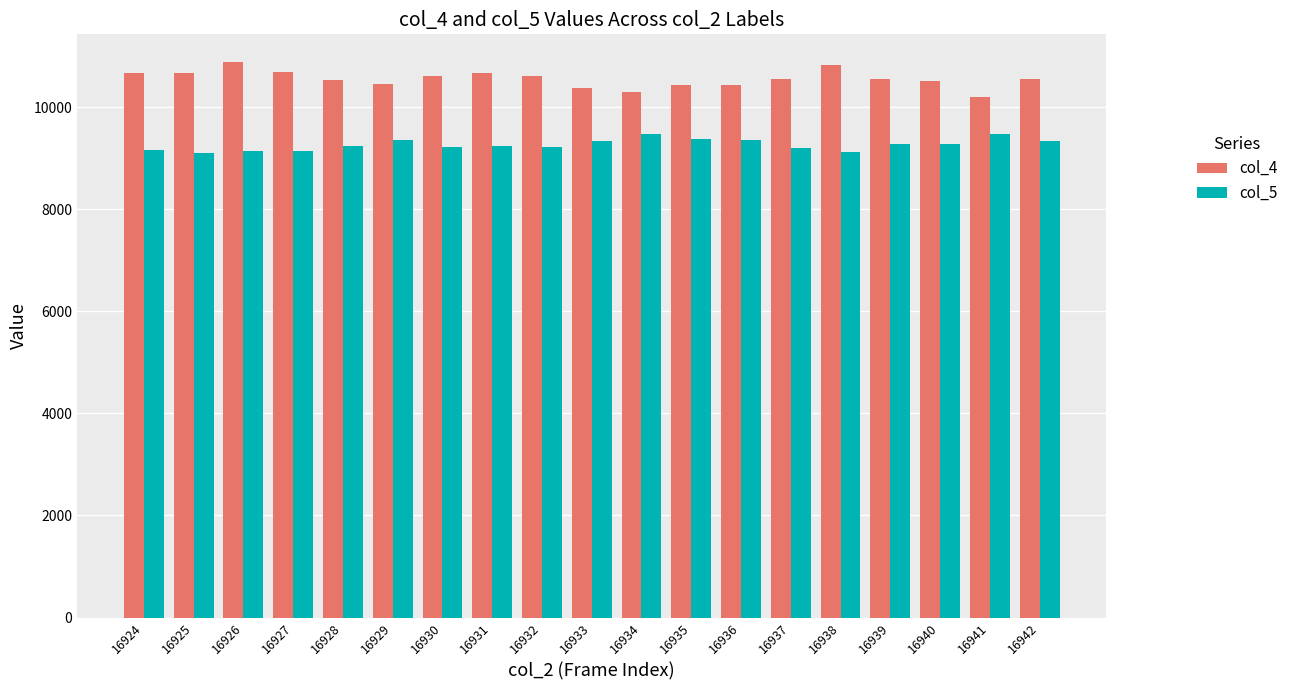

What is the difference between the maximum and minimum values in the col_5 series?

388